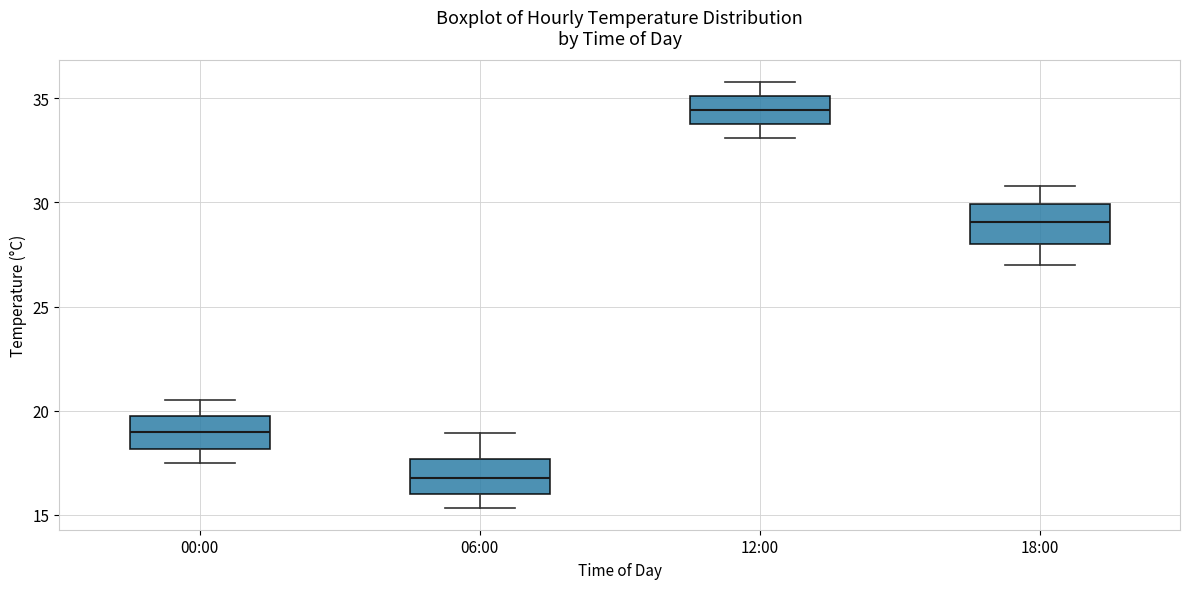

Reading left to right, transcribe this box plot: for each box, give where its median line is, the range the box spans, and where its two whiskers end, as read against the y-axis. The values are not printed on the chart, so give them approximately, as read against the axis.

00:00: median 19.0, box 18.0 to 19.5, whiskers 17.5 to 20.5
06:00: median 17.0, box 16.0 to 17.5, whiskers 15.5 to 19.0
12:00: median 34.5, box 34.0 to 35.0, whiskers 33.0 to 36.0
18:00: median 29.0, box 28.0 to 30.0, whiskers 27.0 to 31.0